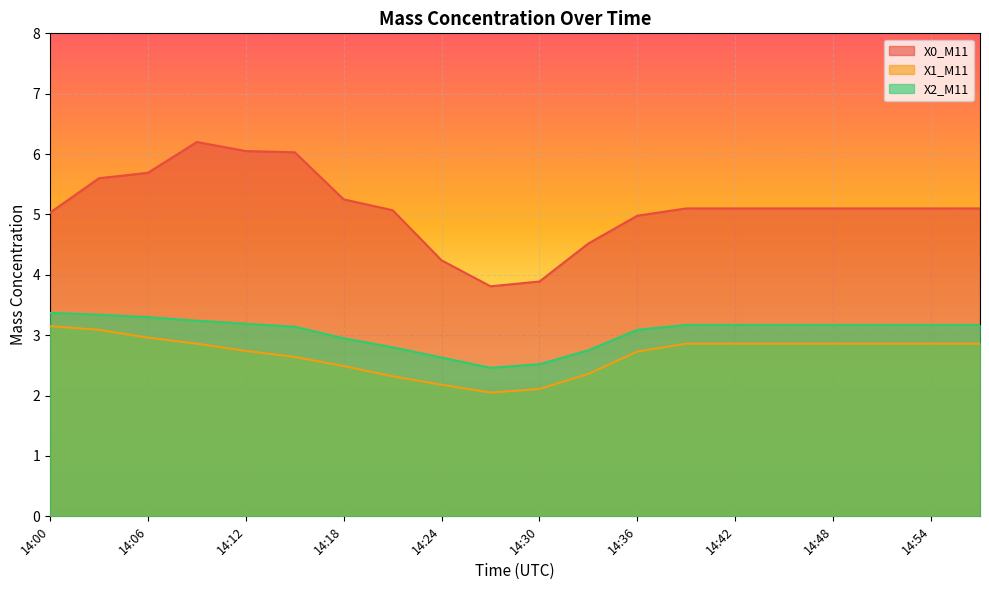

True or false: X2_M11 and X1_M11 cross at least once.

False